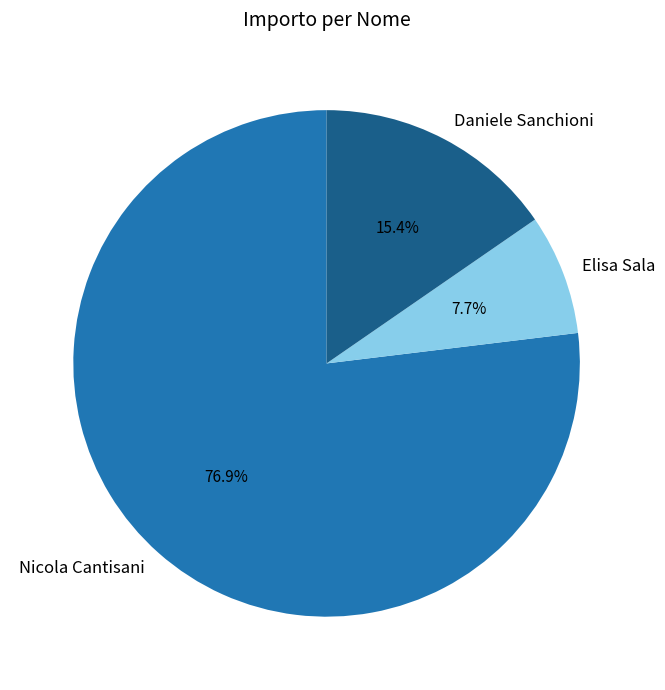

Does any single category account for the majority?

Yes